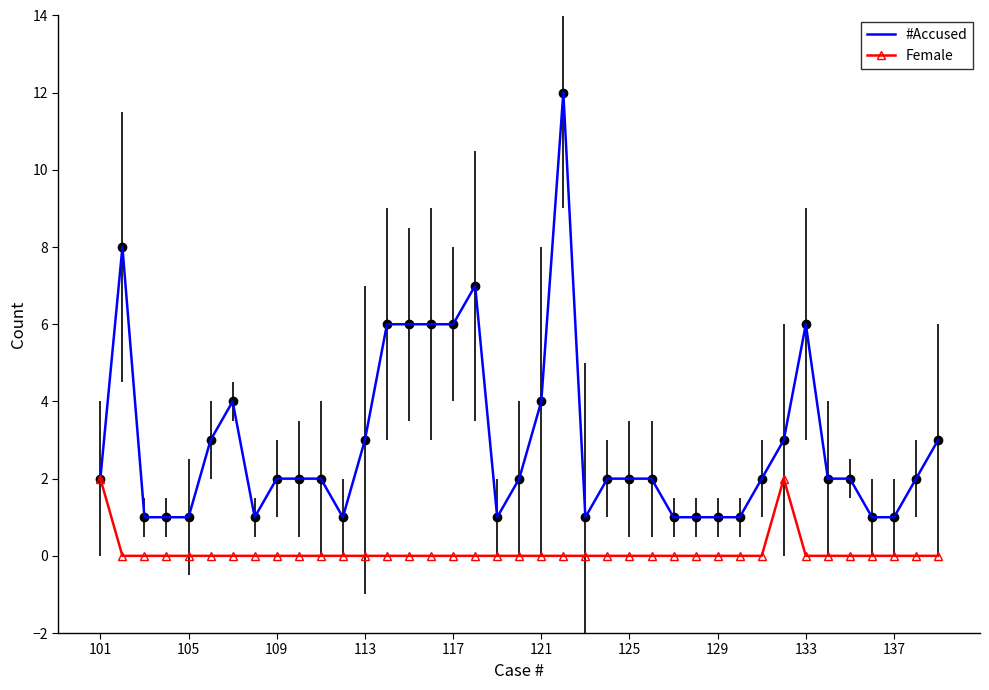

Rank the series by their average value, from lowest to highest.

Female, #Accused